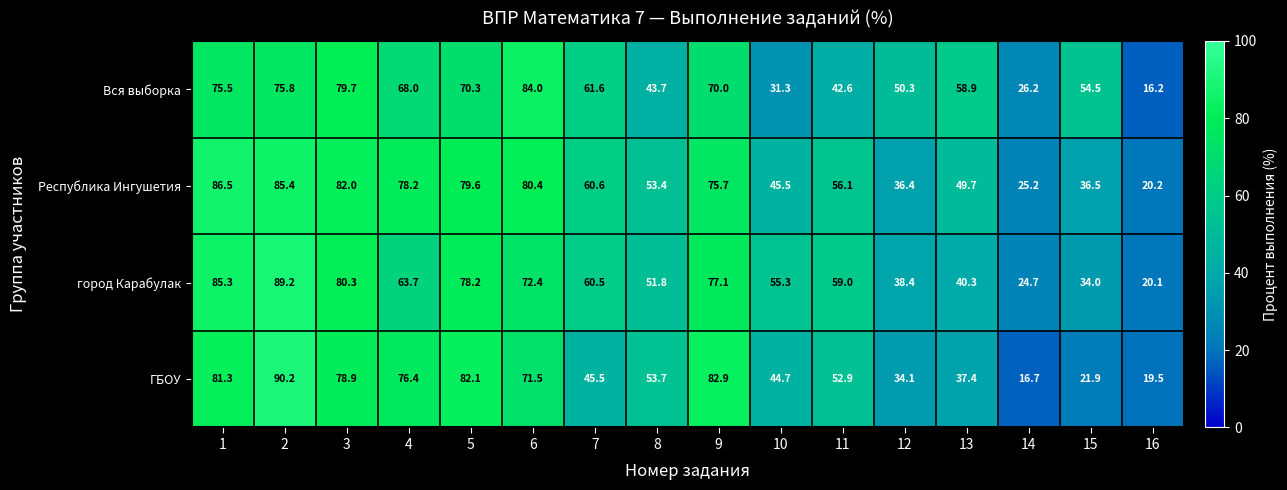

Is it true that Вся выборка equals 101.8 at 9?

False